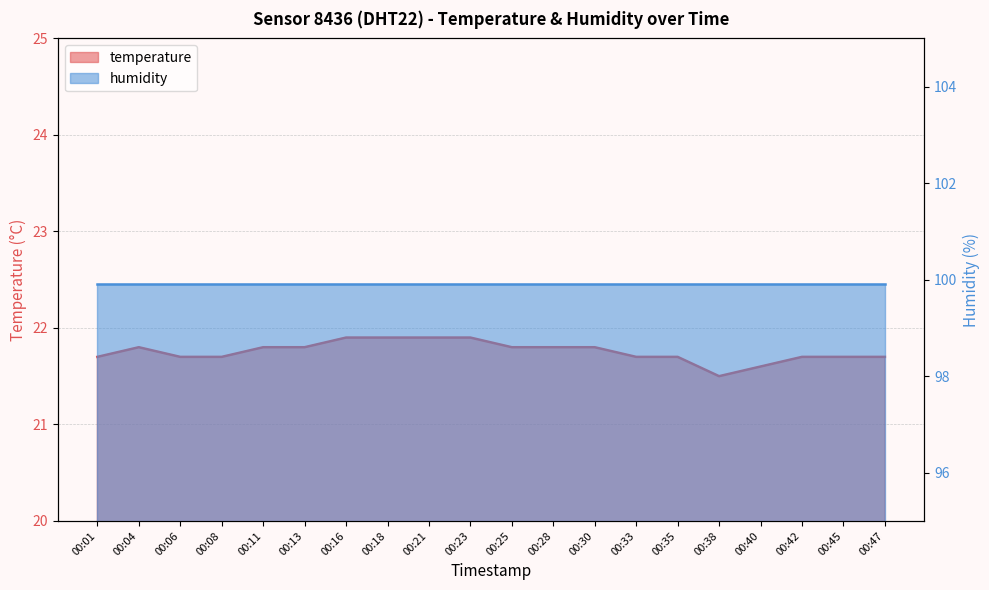

Where is the data nearest to the value 21?

00:38